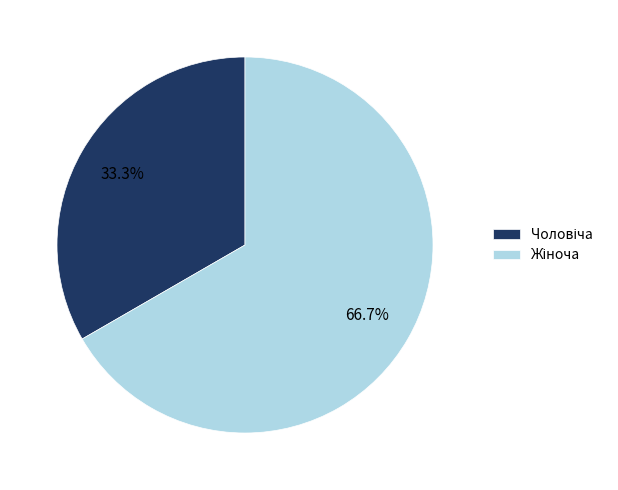

Does any single category account for the majority?

Yes